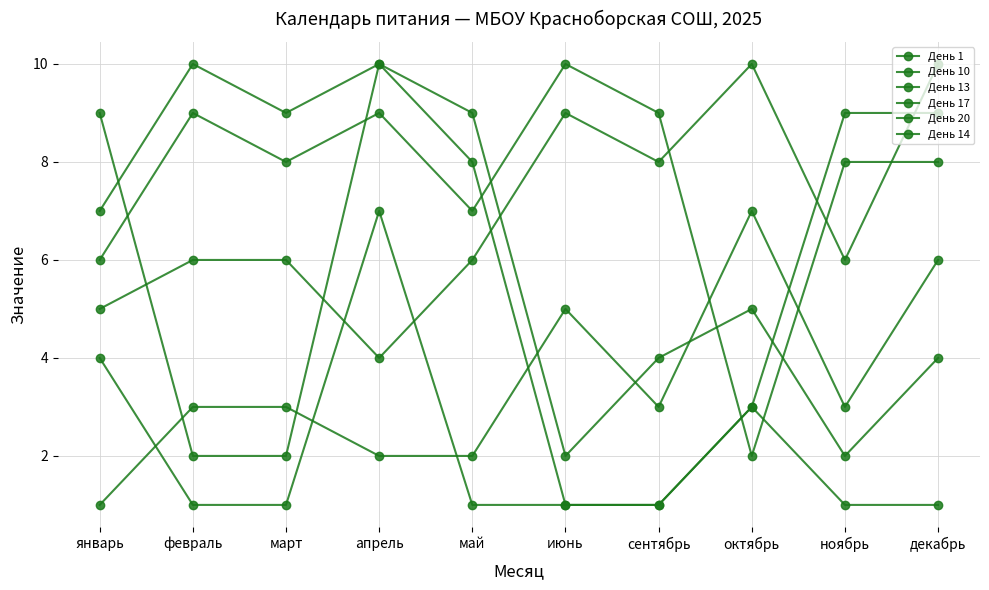

Is the value of День 14 at май greater than the value of День 17 at апрель?

No